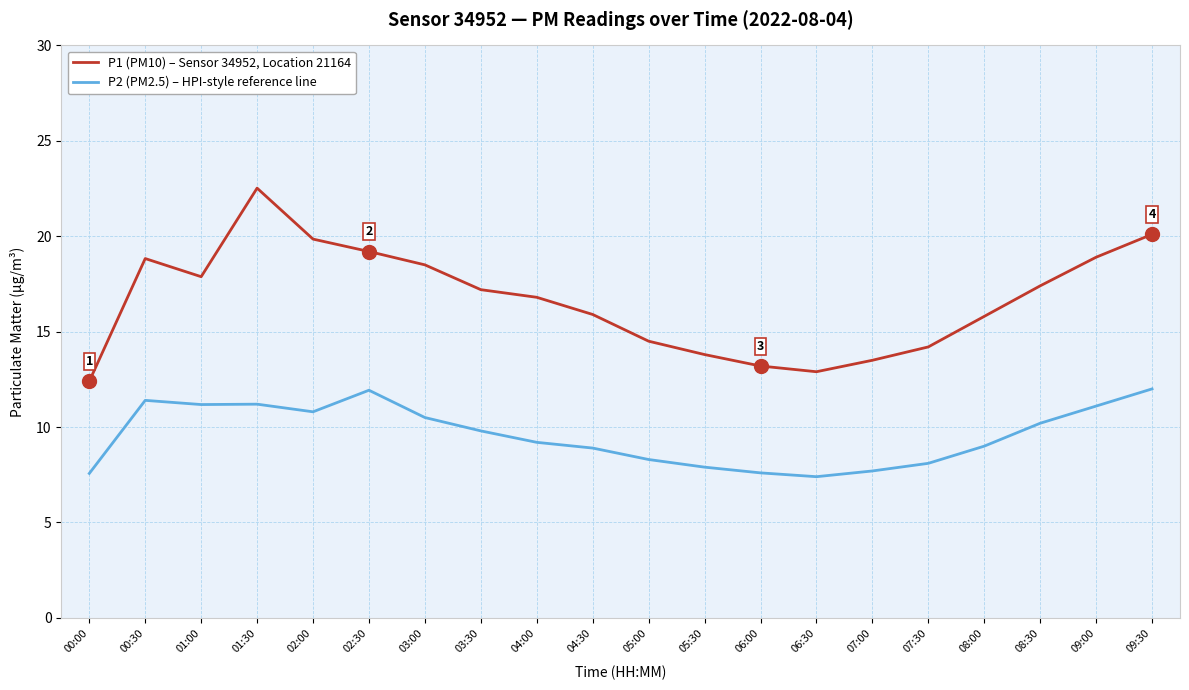

Is this an area chart (filled region under the line)?

No